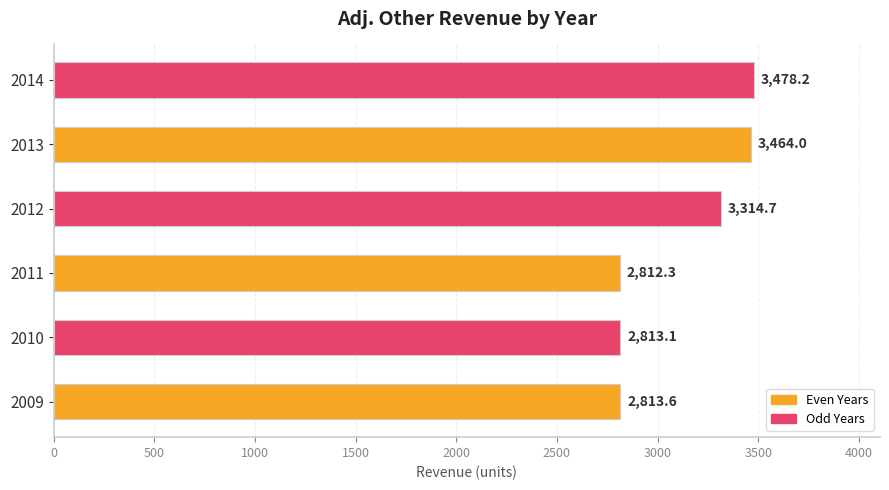

At which category does the chart reach its peak across all series?

2014